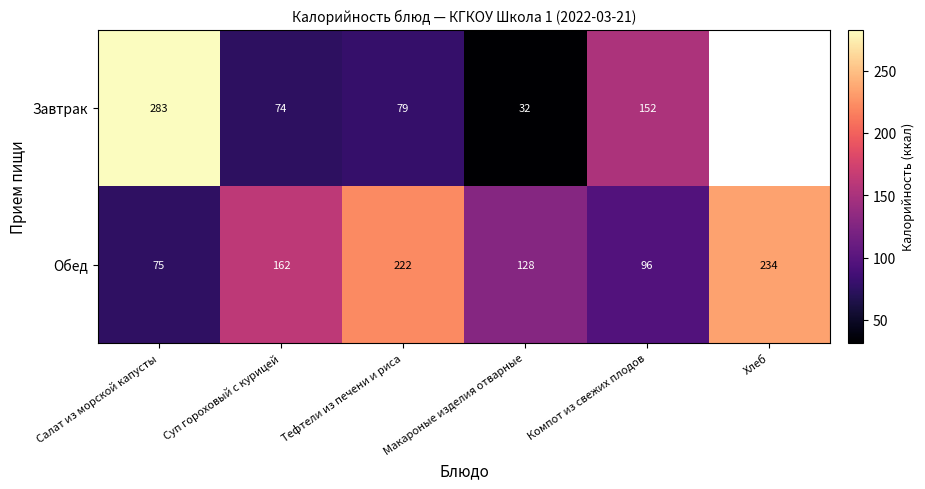

Which category has the lowest value in the Обед series?

Салат из морской капусты